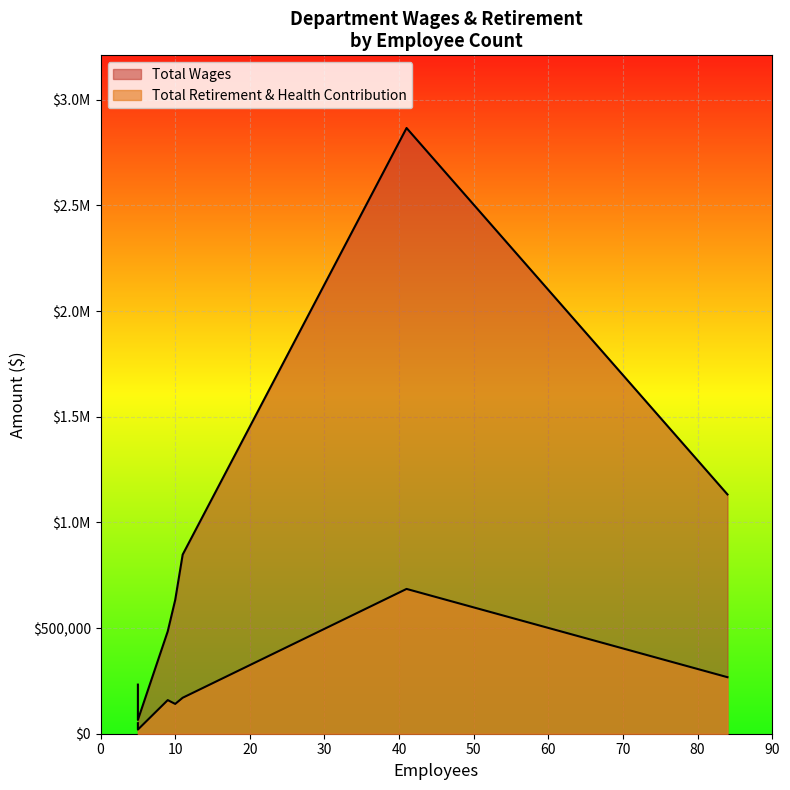

How many data points in Total Wages are less than 633117?

3